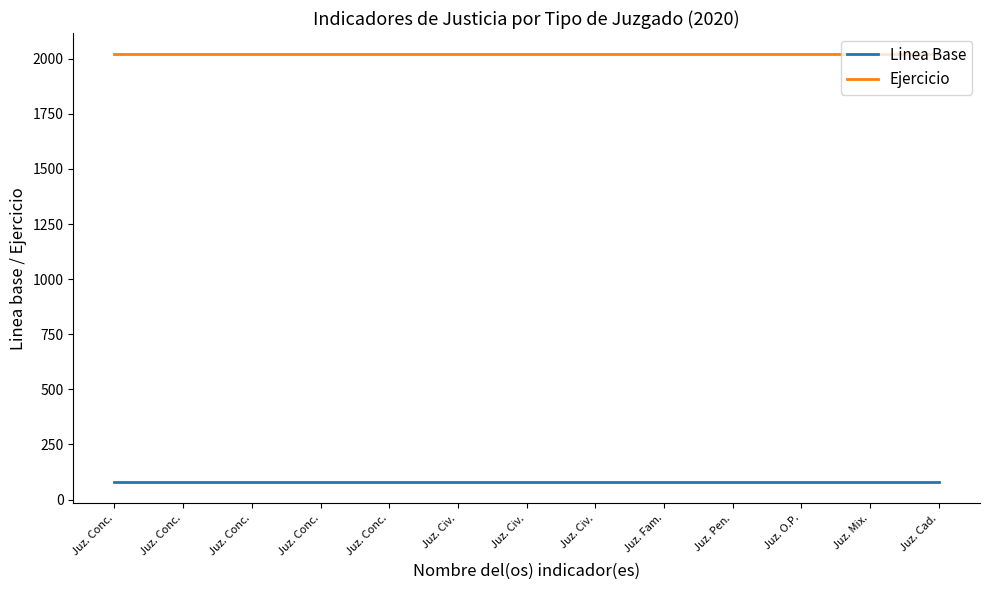

What is the value of the Linea Base point at the 5th from the left?

80